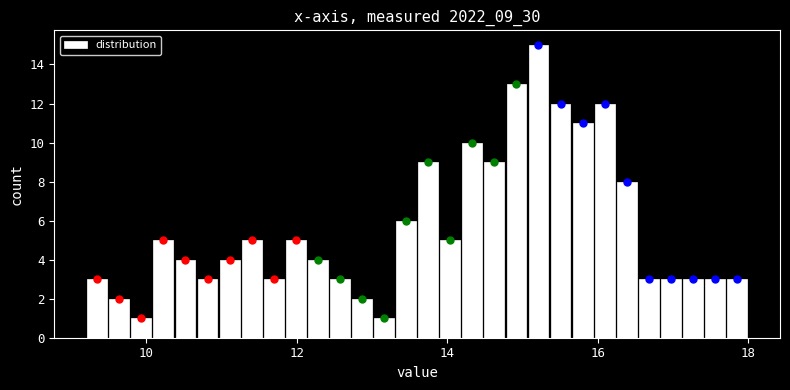

Read against the x-axis, roughly where is the centre of the tallest bar?

15.2